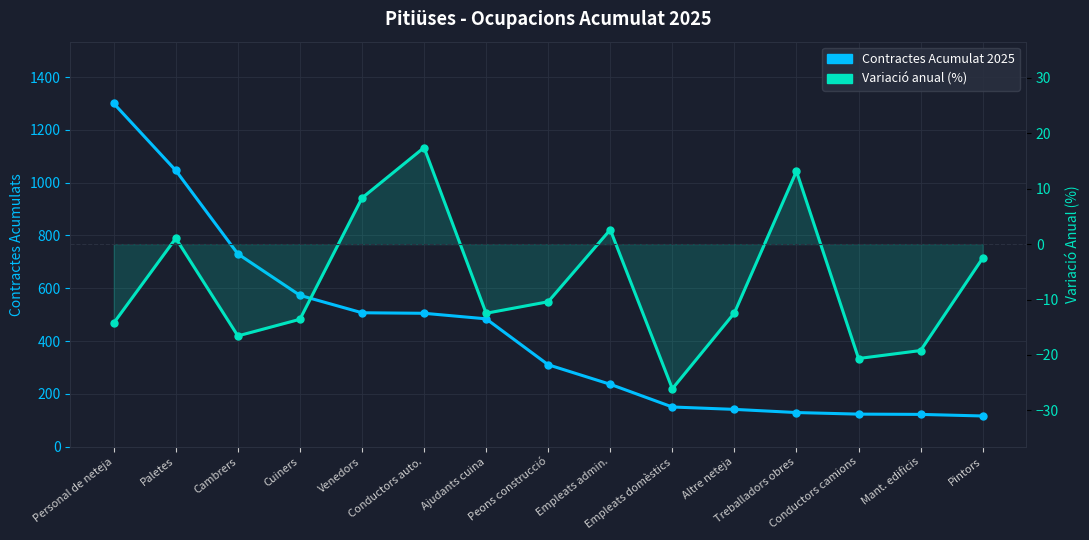

Reading left to right, list all the values displayed in this chart.

Contractes Acumulat 2025: 1300.0	1046.0	730.0	573.0	507.0	505.0	484.0	310.0	236.0	150.0	141.0	129.0	123.0	122.0	116.0
Variació anual (%): -14.2	1.1	-16.6	-13.6	8.3	17.4	-12.5	-10.4	2.6	-26.1	-12.4	13.2	-20.6	-19.2	-2.5